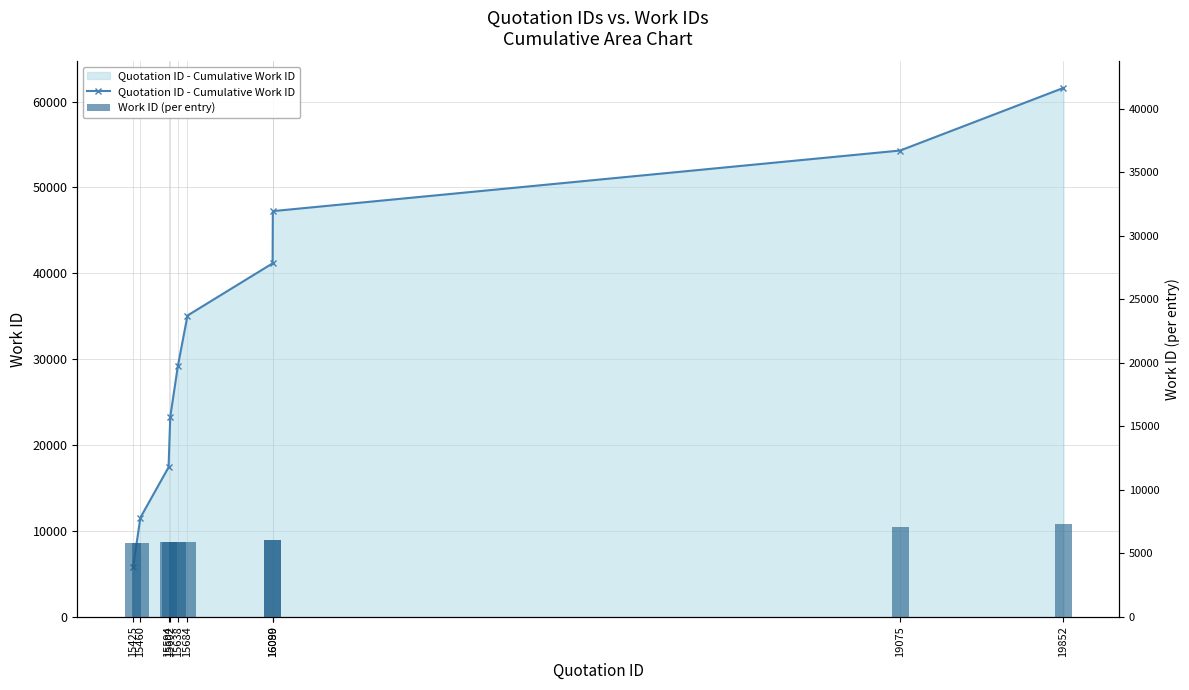

At 15638, list the series in order from largest to smallest.

Quotation ID - Cumulative Work ID, Work ID (per entry)